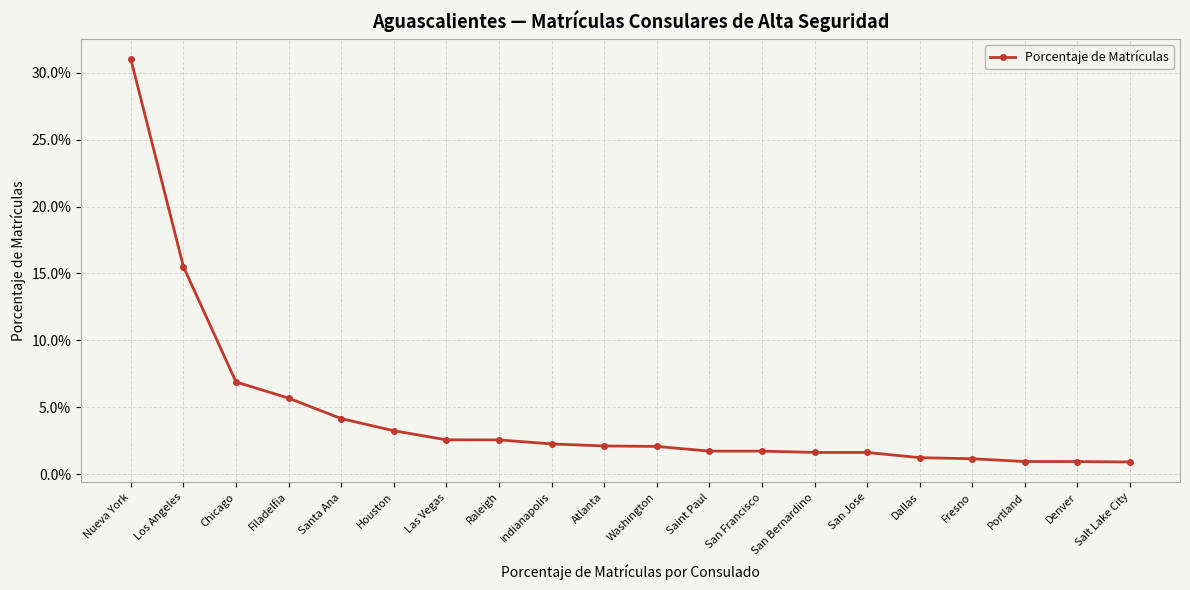

Is this an area chart (filled region under the line)?

No